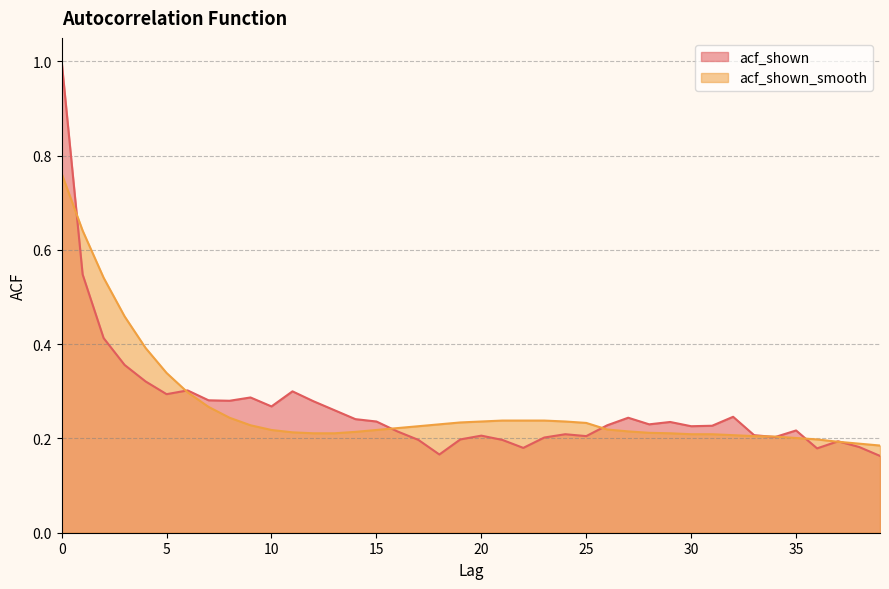

At which category does acf_shown reach its first local valley?

5